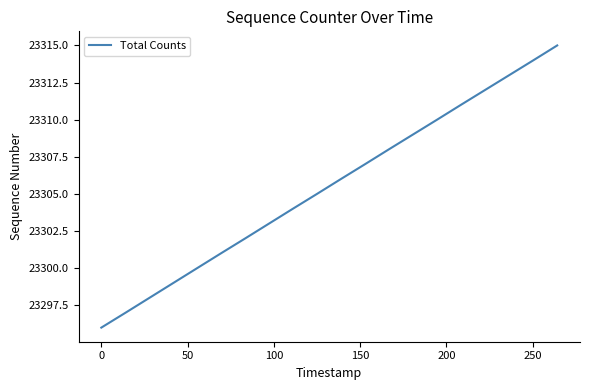

How many lines are shown in the chart?

1